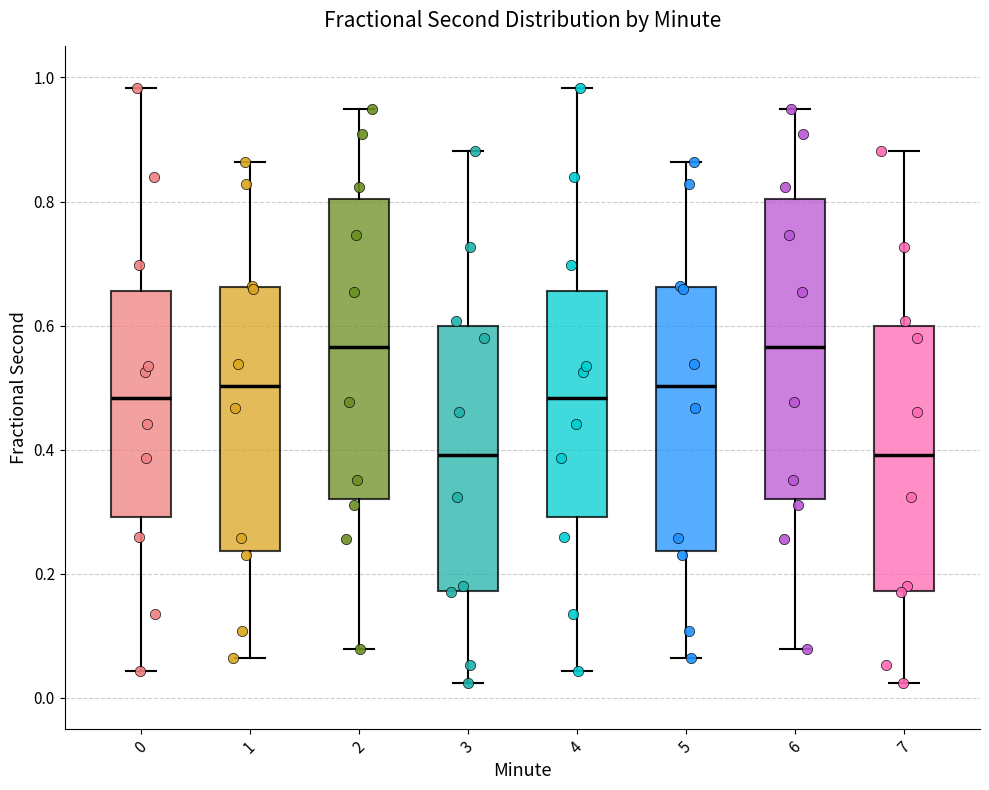

Reading left to right, transcribe this box plot: for each box, give where its median line is, the range the box spans, and where its two whiskers end, as read against the y-axis. The values are not printed on the chart, so give them approximately, as read against the axis.

0: median 0.48, box 0.30 to 0.66, whiskers 0.04 to 0.98
1: median 0.50, box 0.24 to 0.66, whiskers 0.06 to 0.86
2: median 0.56, box 0.32 to 0.80, whiskers 0.08 to 0.94
3: median 0.40, box 0.18 to 0.60, whiskers 0.02 to 0.88
4: median 0.48, box 0.30 to 0.66, whiskers 0.04 to 0.98
5: median 0.50, box 0.24 to 0.66, whiskers 0.06 to 0.86
6: median 0.56, box 0.32 to 0.80, whiskers 0.08 to 0.94
7: median 0.40, box 0.18 to 0.60, whiskers 0.02 to 0.88